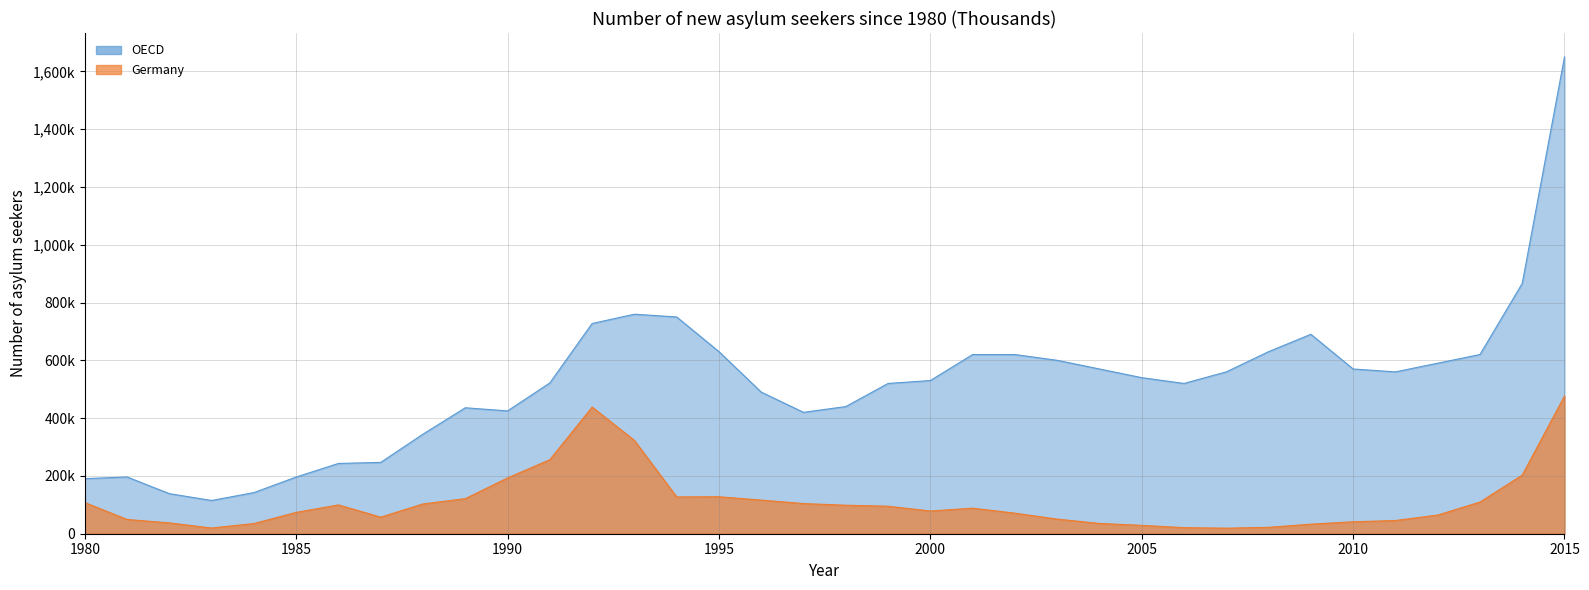

Count the number of categories in the chart.

36